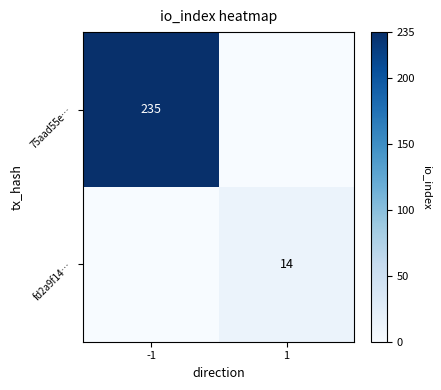

What is the spread (max minus min) of values at -1?

235